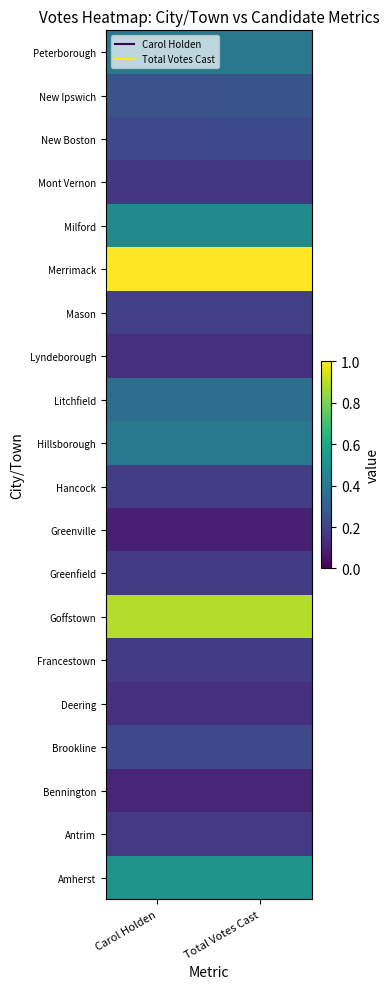

Rank the series at Carol Holden from lowest to highest value.

Greenville, Bennington, Deering, Lyndeborough, Mont Vernon, Antrim, Francestown, Greenfield, Hancock, Mason, Brookline, New Boston, New Ipswich, Litchfield, Peterborough, Hillsborough, Milford, Amherst, Goffstown, Merrimack